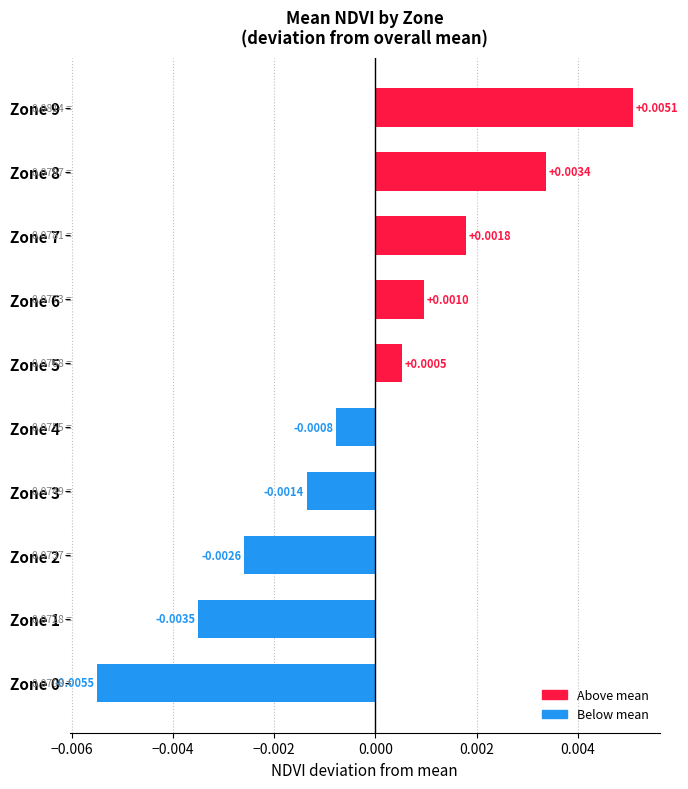

Between Zone 2 and Zone 8, which is larger?

Zone 8